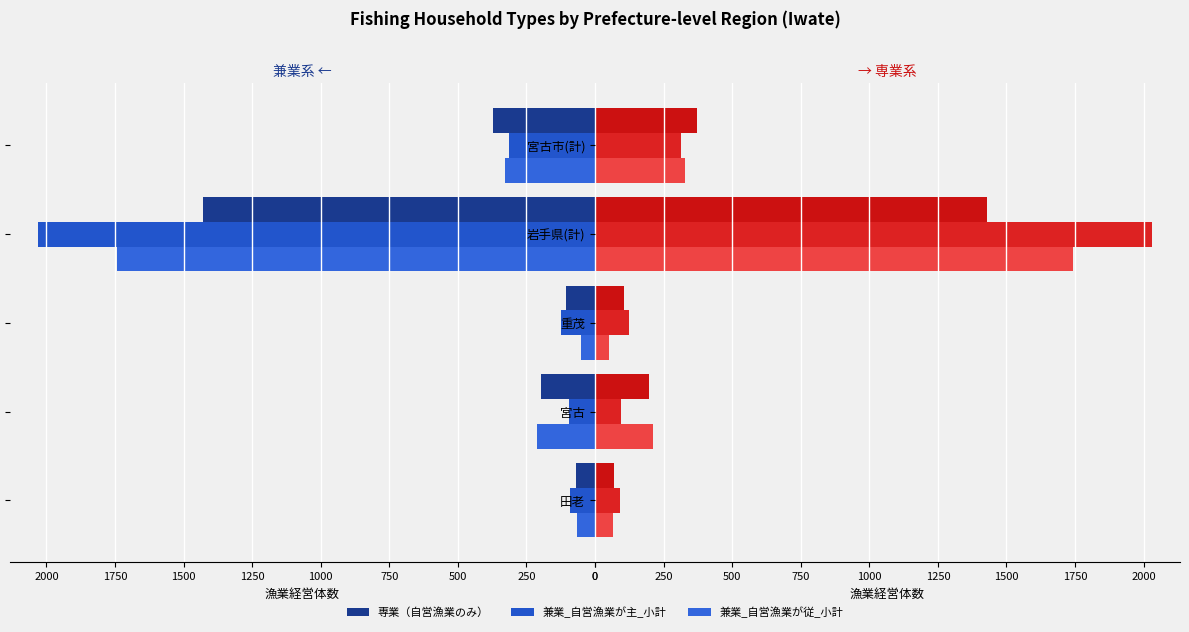

Which series has the widest spread of values?

兼業(主)小計